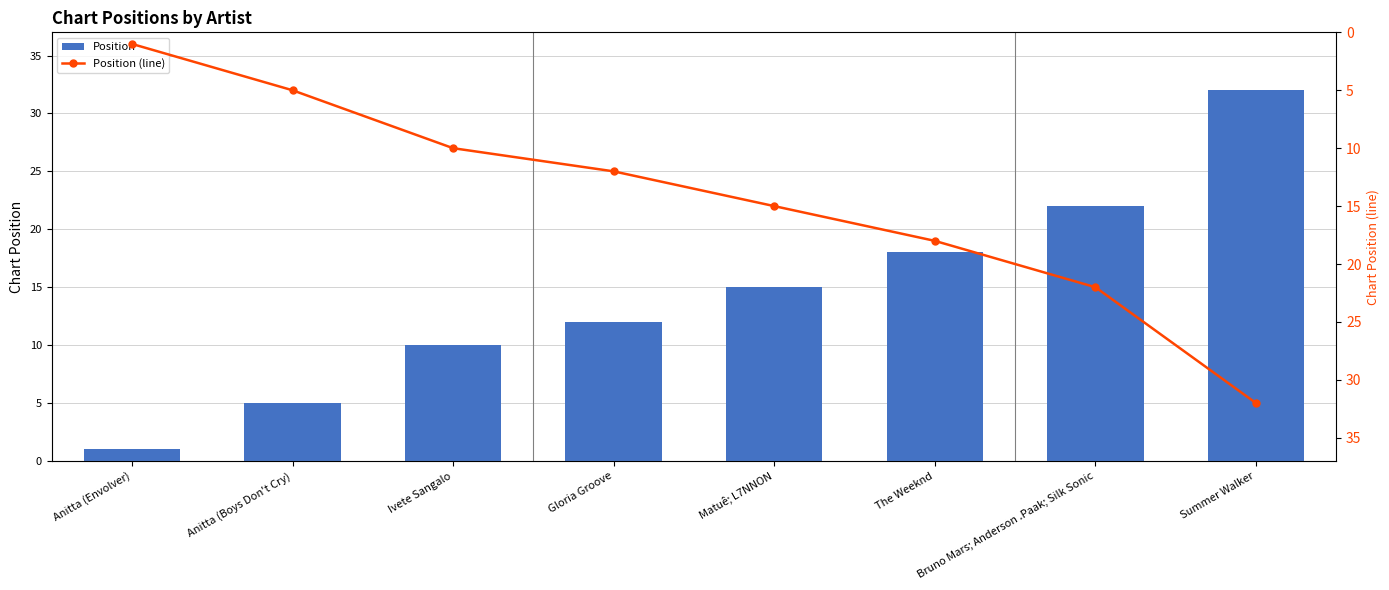

What is the label of the 5th bar from the right?

Gloria Groove